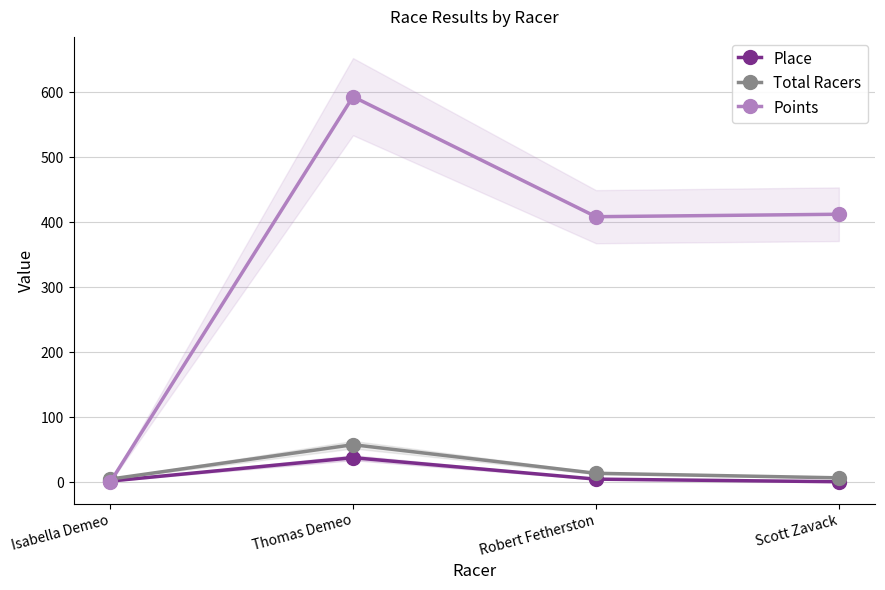

How many intersections are there between Total Racers and Points?

1